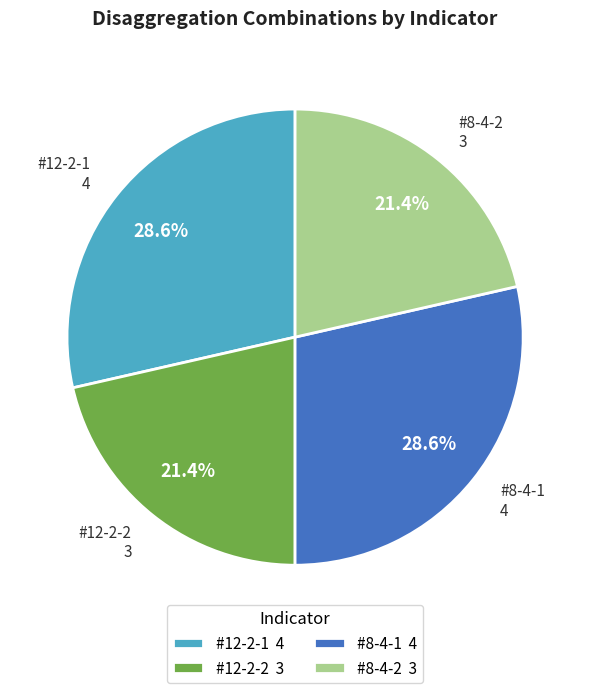

Approximately how many times larger is the value at #12-2-1 compared to #8-4-1?

1.0